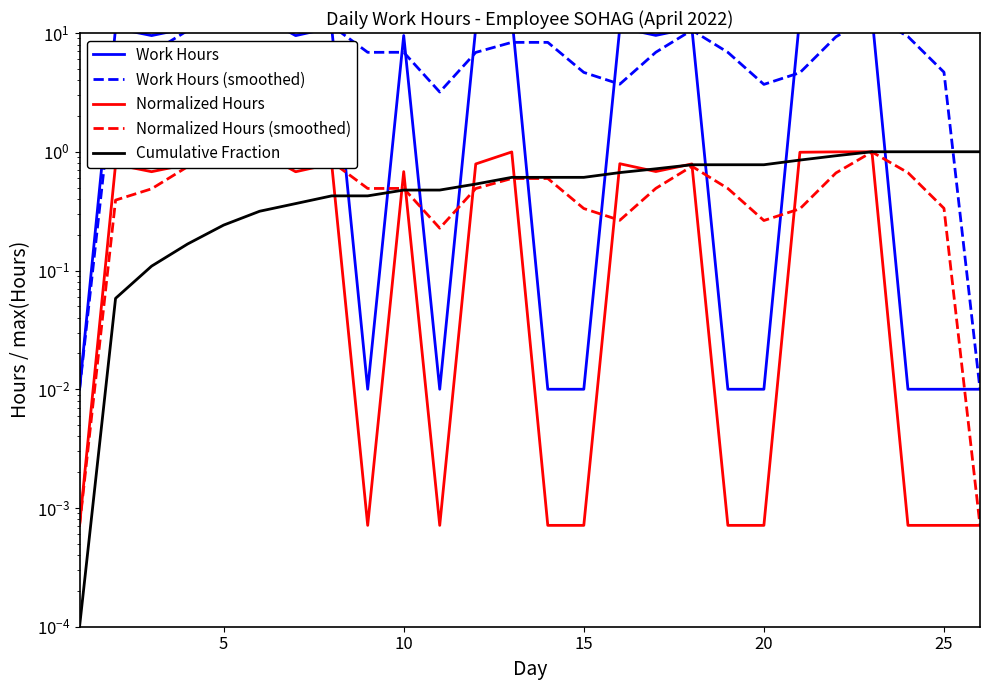

The Cumulative Fraction series shows 0.5 at 25. True or false?

False